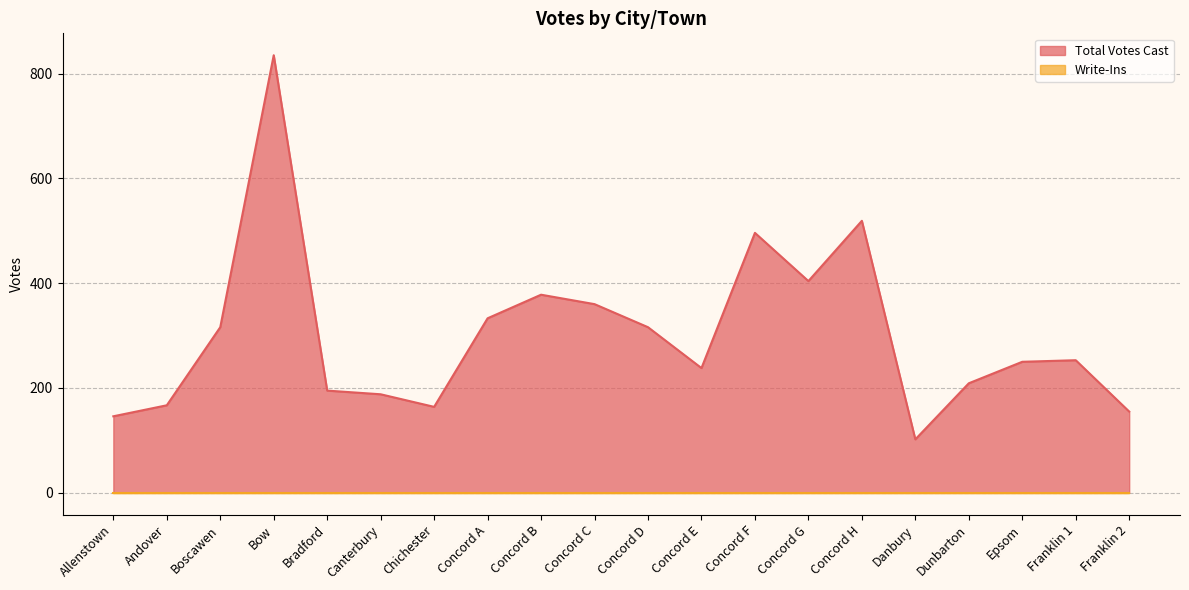

What is the greatest value displayed?

835